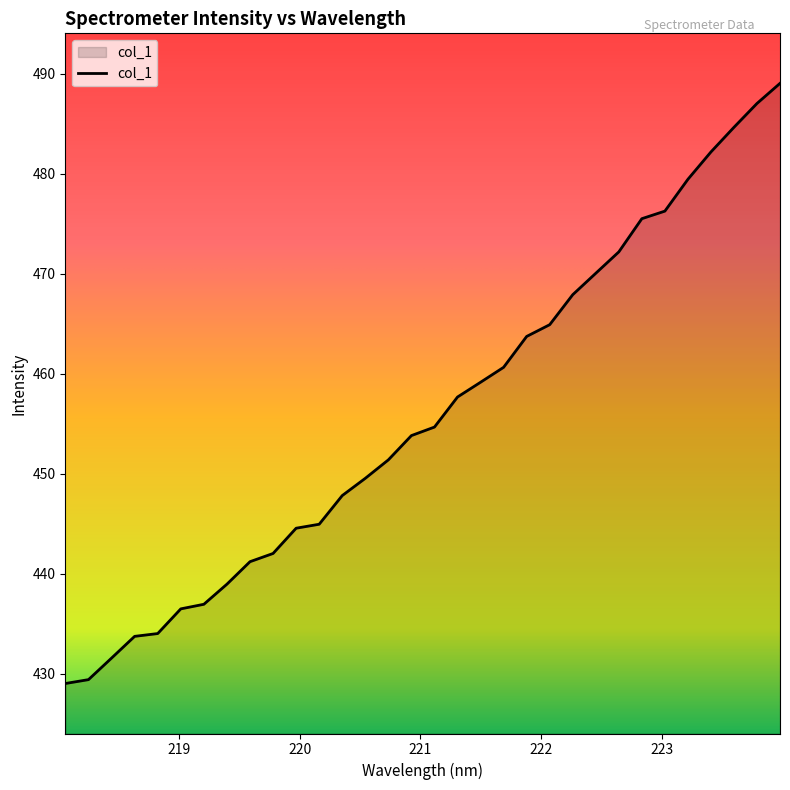

Reading right to left, extract all data points from this chart.

489.0	487.0	484.6	482.2	479.4	476.3	475.5	472.2	470.0	467.9	464.9	463.7	460.6	459.2	457.7	454.7	453.8	451.4	449.6	447.8	445.0	444.6	442.0	441.2	439.0	437.0	436.5	434.0	433.8	431.6	429.4	429.0